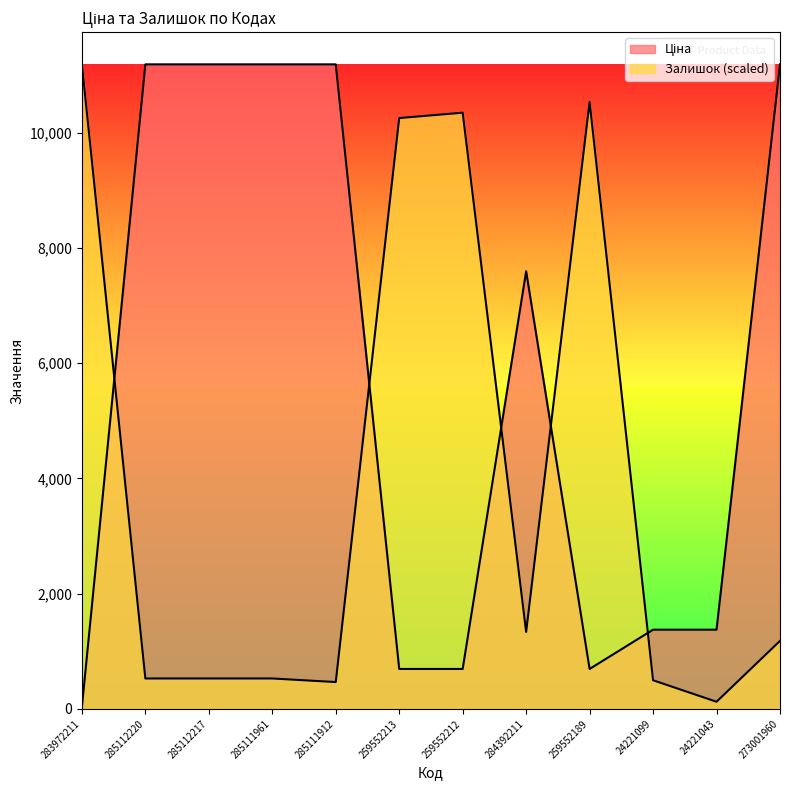

How many data points in Ціна are above 7596?

6